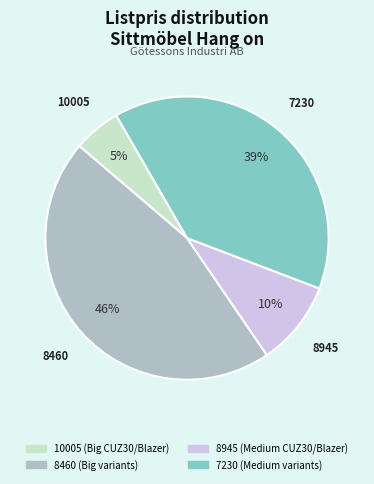

To the nearest percent, what is the average slice percentage?

25%